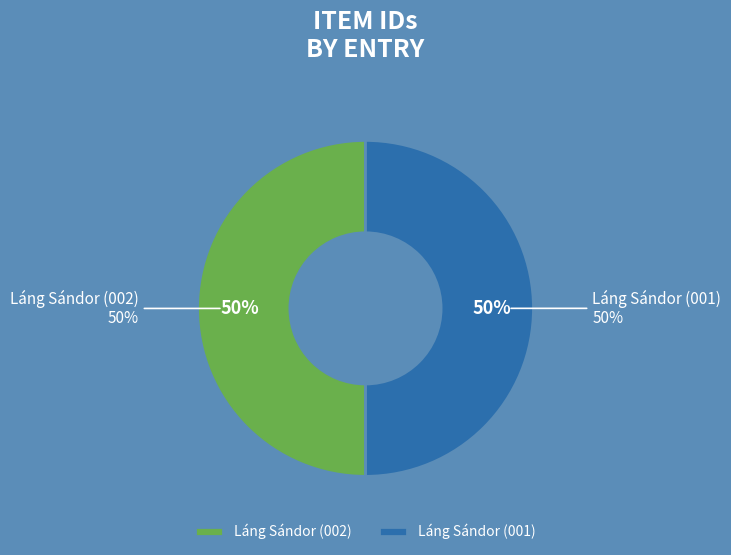

Count the number of slices in the pie.

2